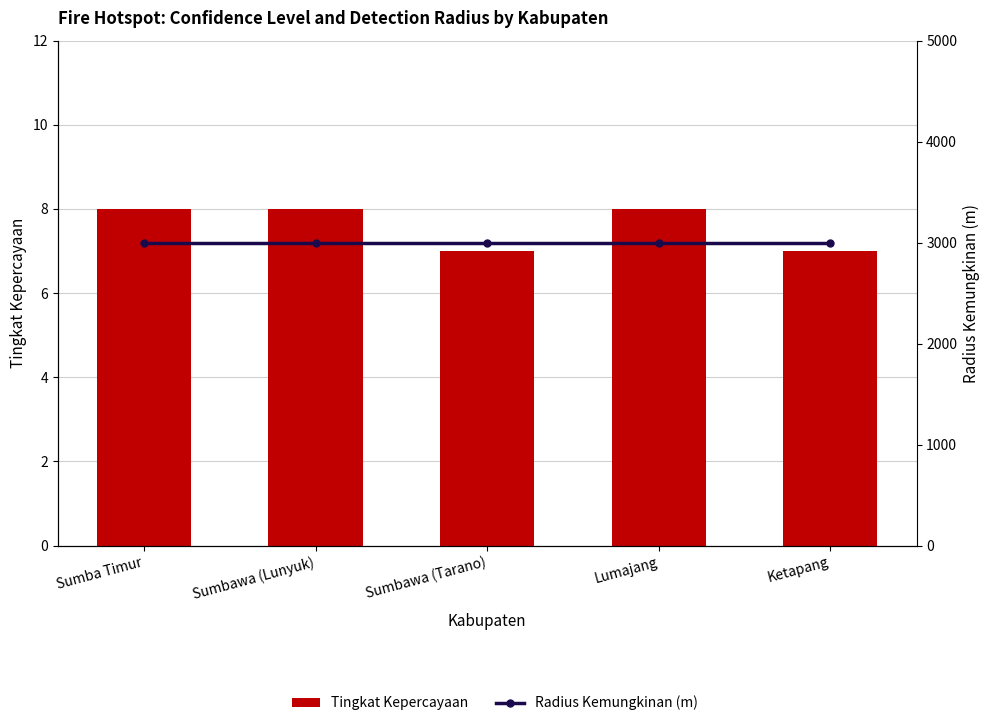

True or false: Tingkat Kepercayaan has a value of 9 at Sumbawa (Tarano).

False